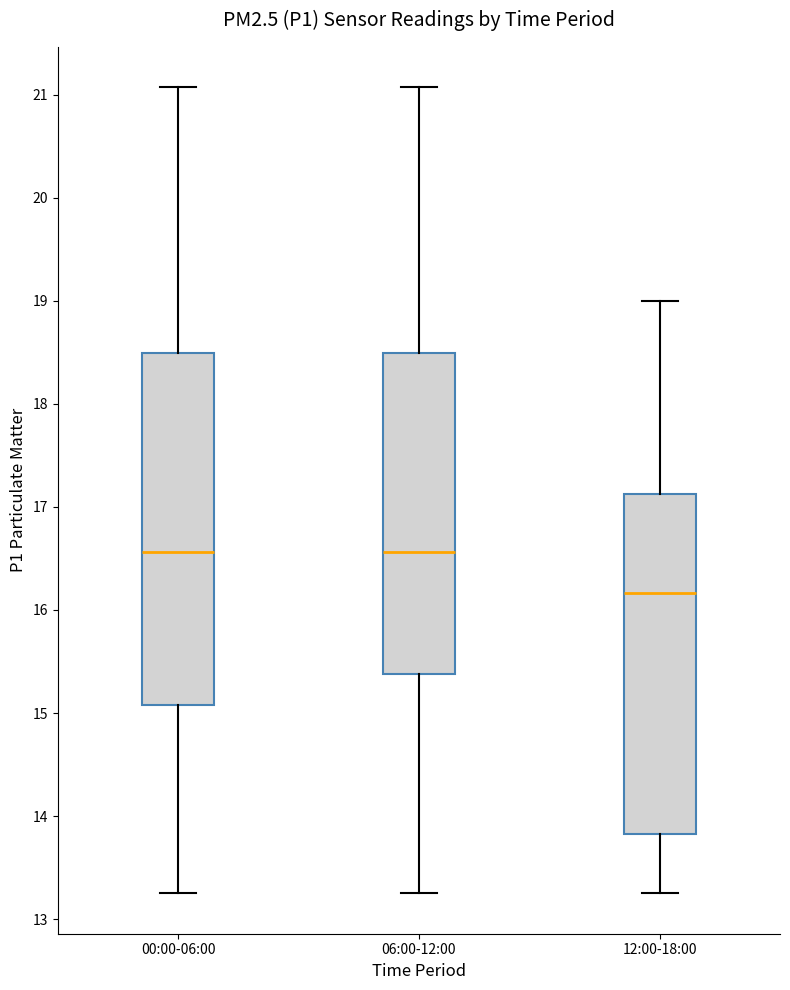

Which box is the tallest, from its lower edge to its upper edge?

00:00-06:00